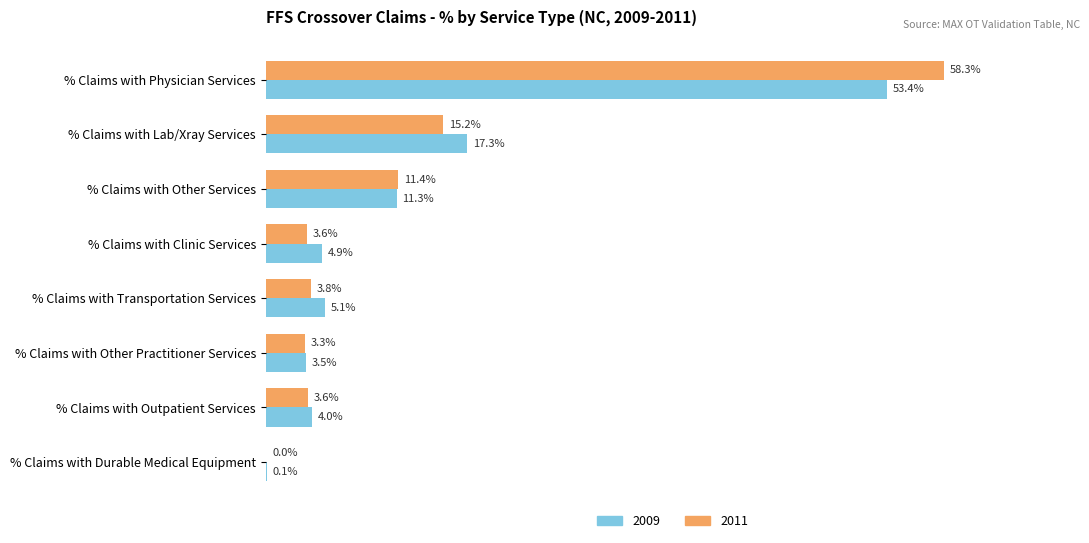

At which category is the sum across all series the highest?

% Claims with Physician Services